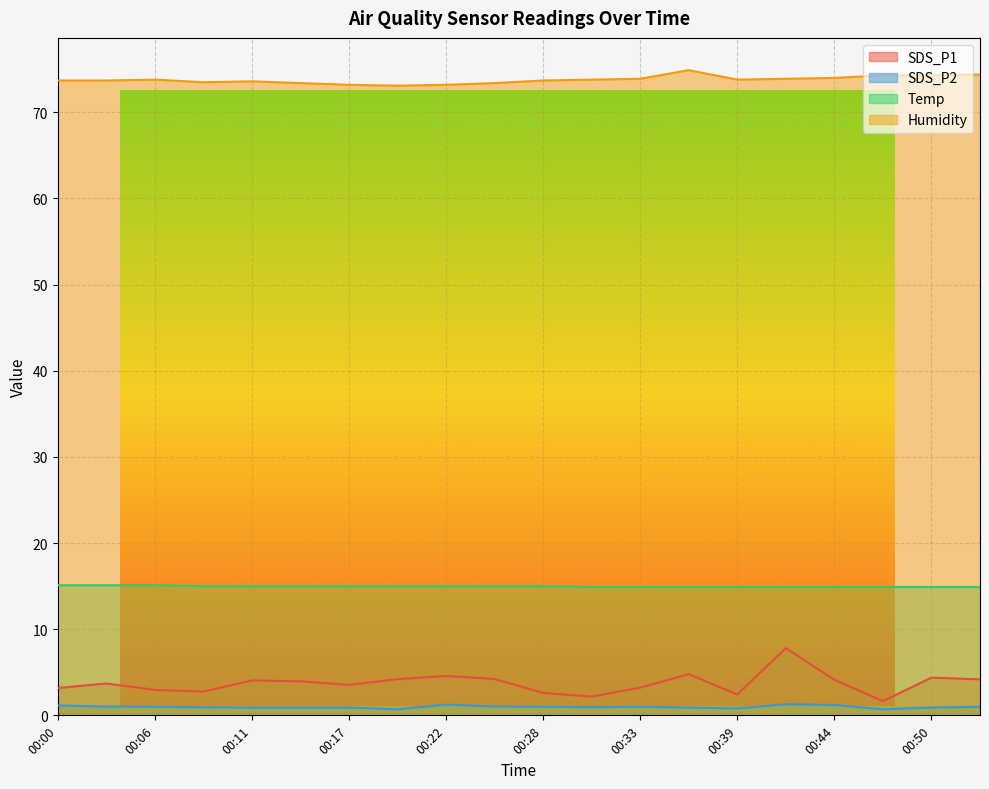

Which series has the widest spread of values?

SDS_P1